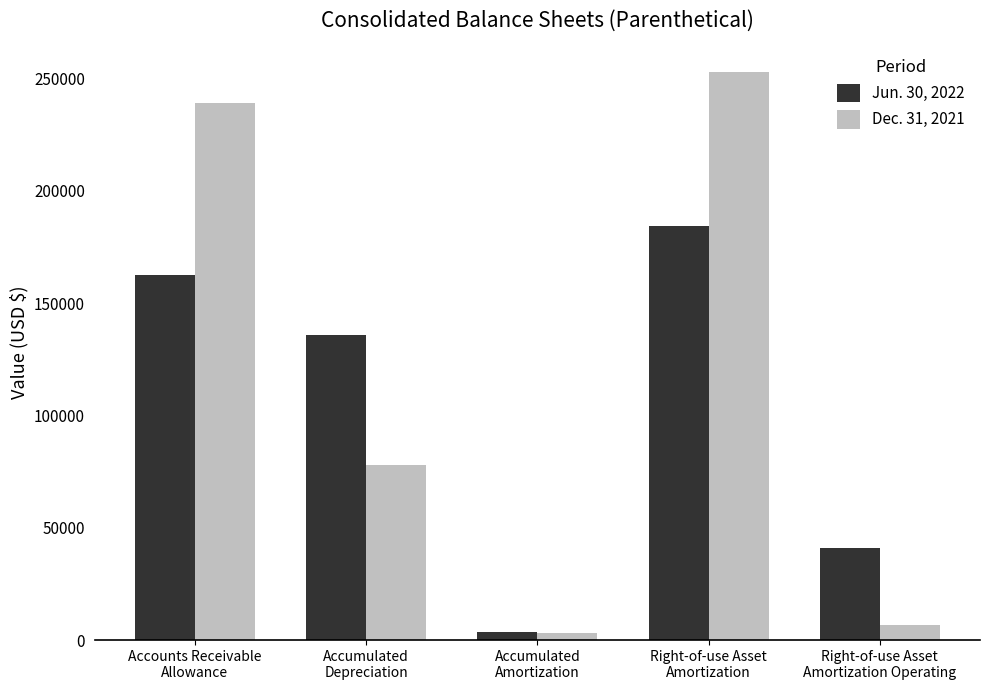

What is the label of the 1st bar from the right?

Right-of-use Asset
Amortization Operating